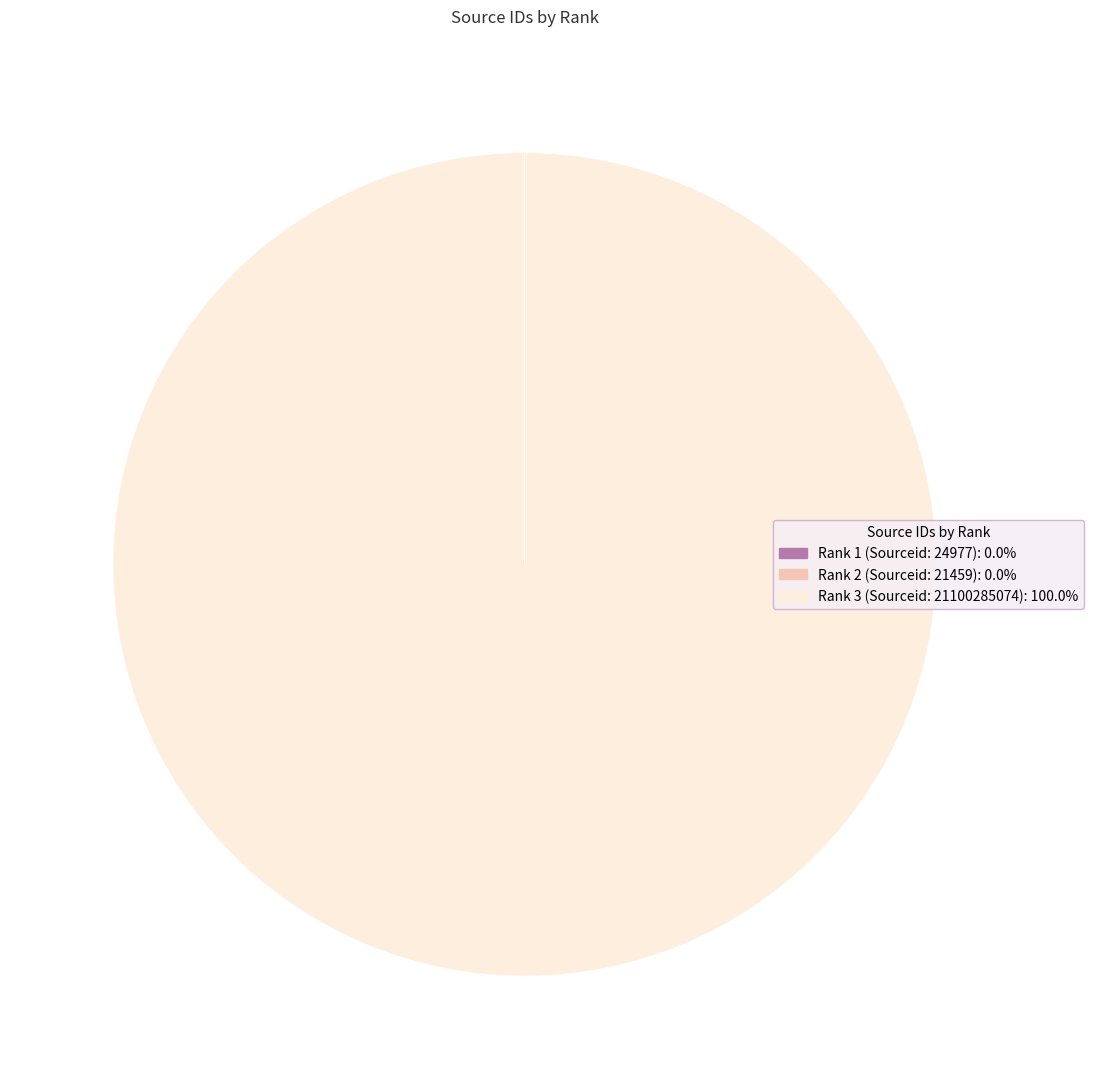

Is there any slice that represents more than half of the pie?

Yes